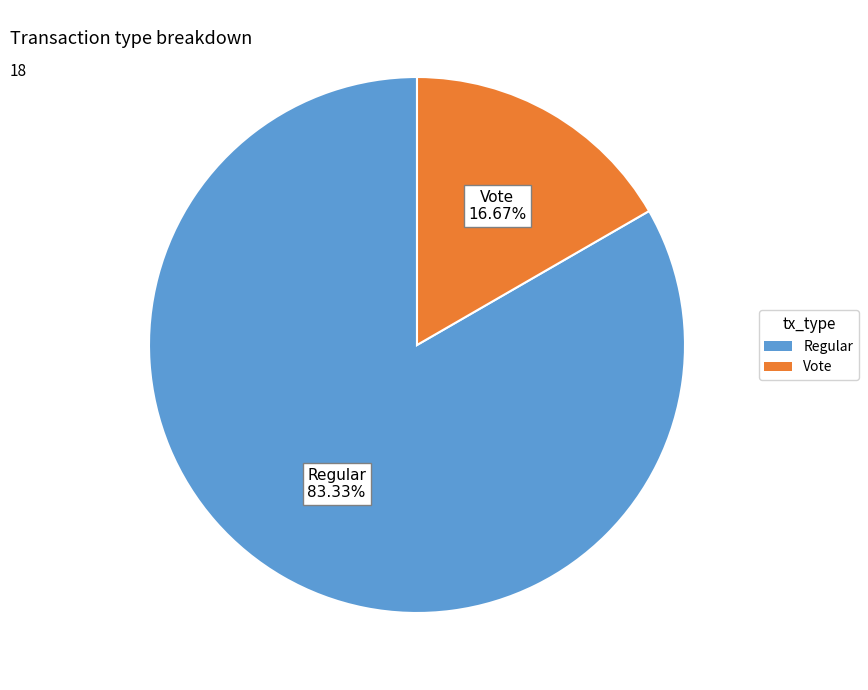

How many slices are in this pie chart?

2